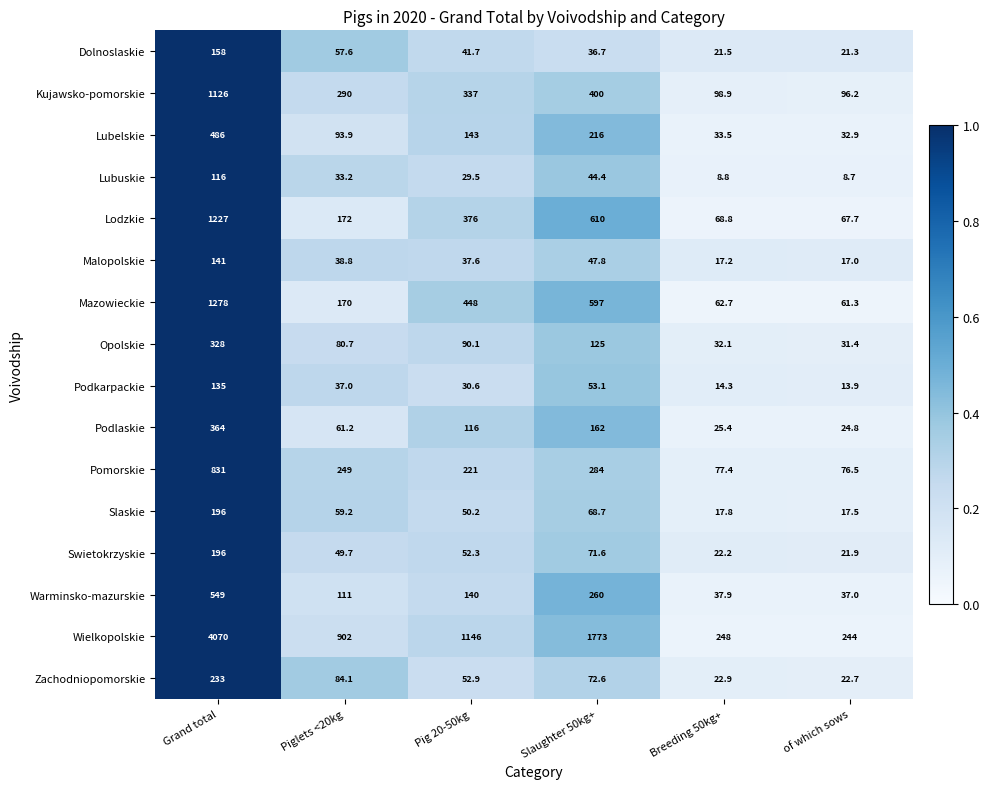

Where is Pomorskie nearest to the value 453?

Slaughter 50kg+